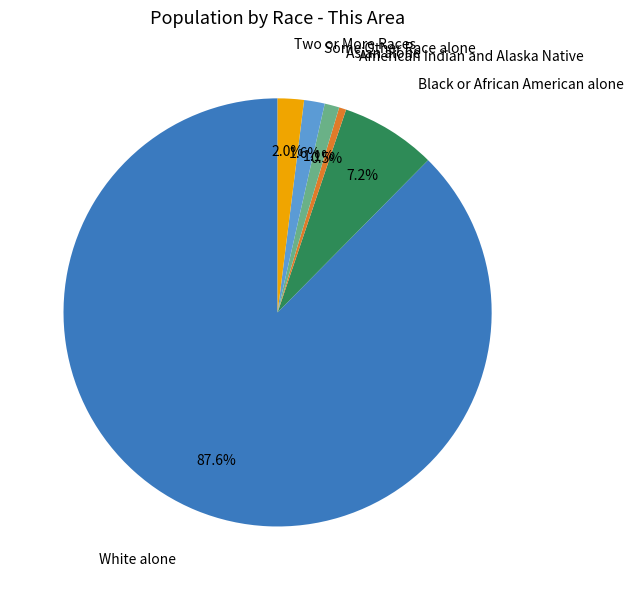

To the nearest percent, what is the difference between the White alone and Asian alone slice percentages?

86%